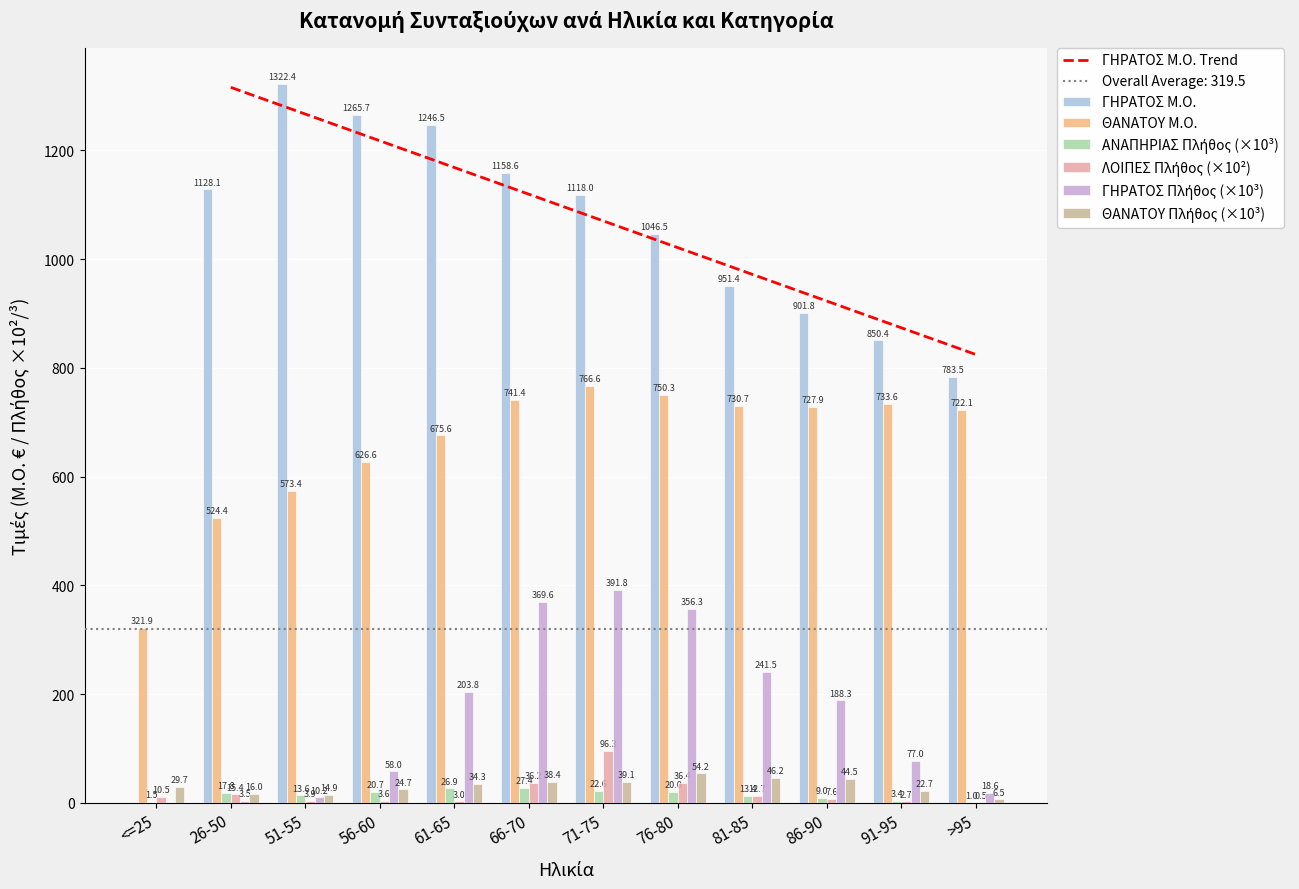

How many bars are there in each group?

6